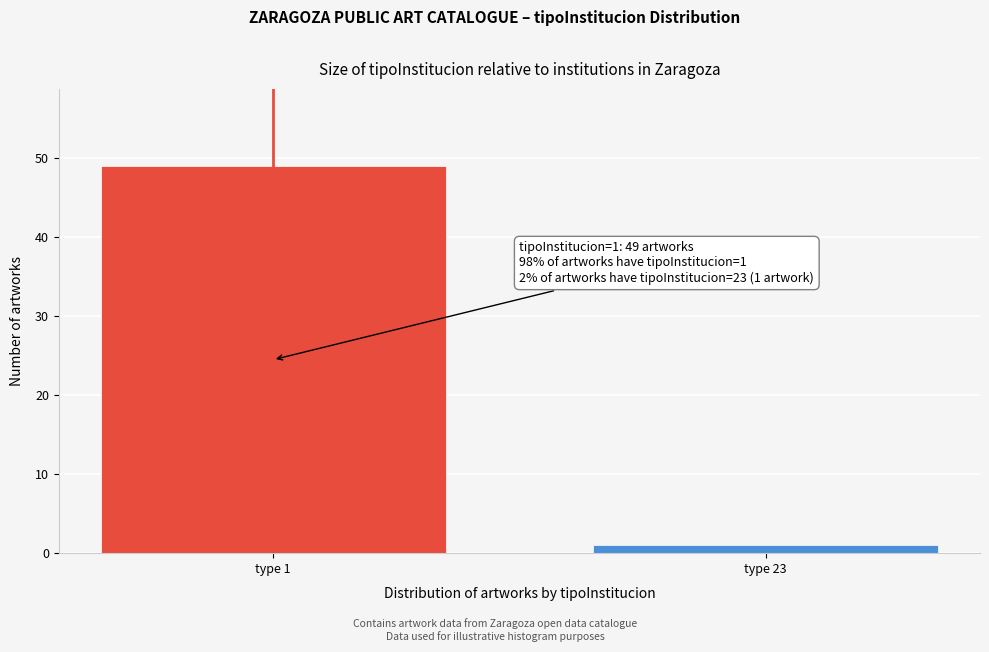

Reading right to left, what are all the values shown in this chart?

1	49